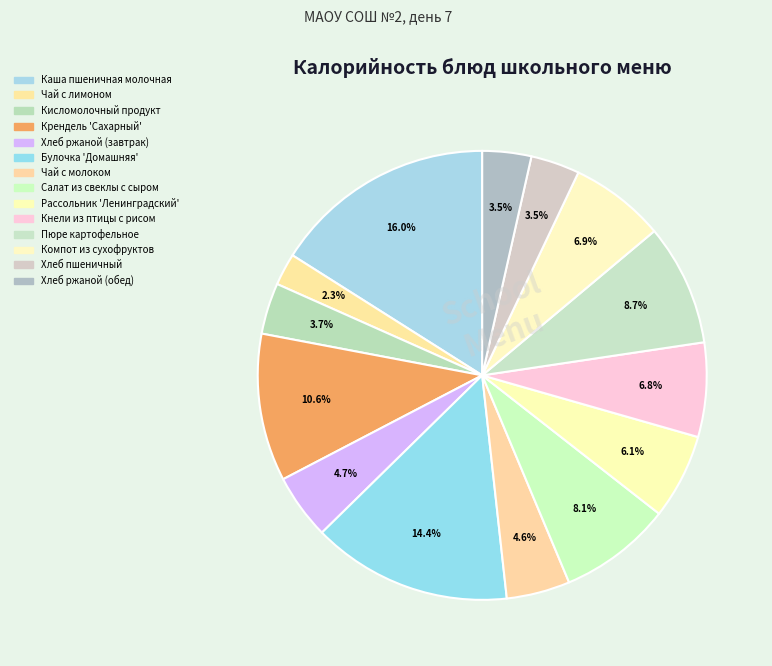

Which category has the biggest portion of the pie?

Каша пшеничная
молочная